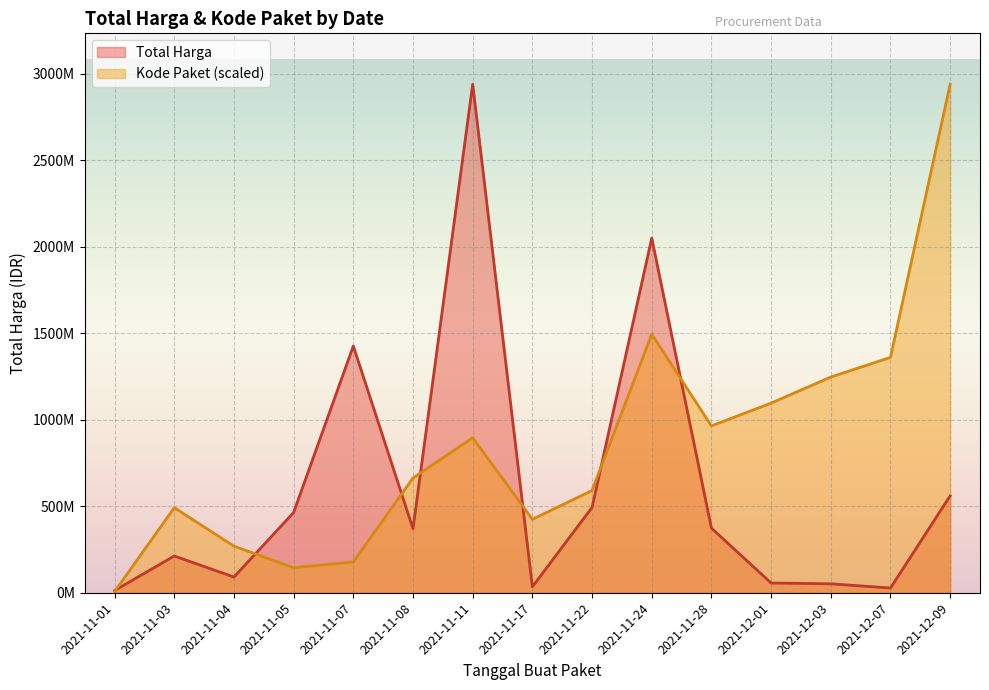

True or false: Kode Paket has a value of 195306275.3 at 2021-11-05.

False